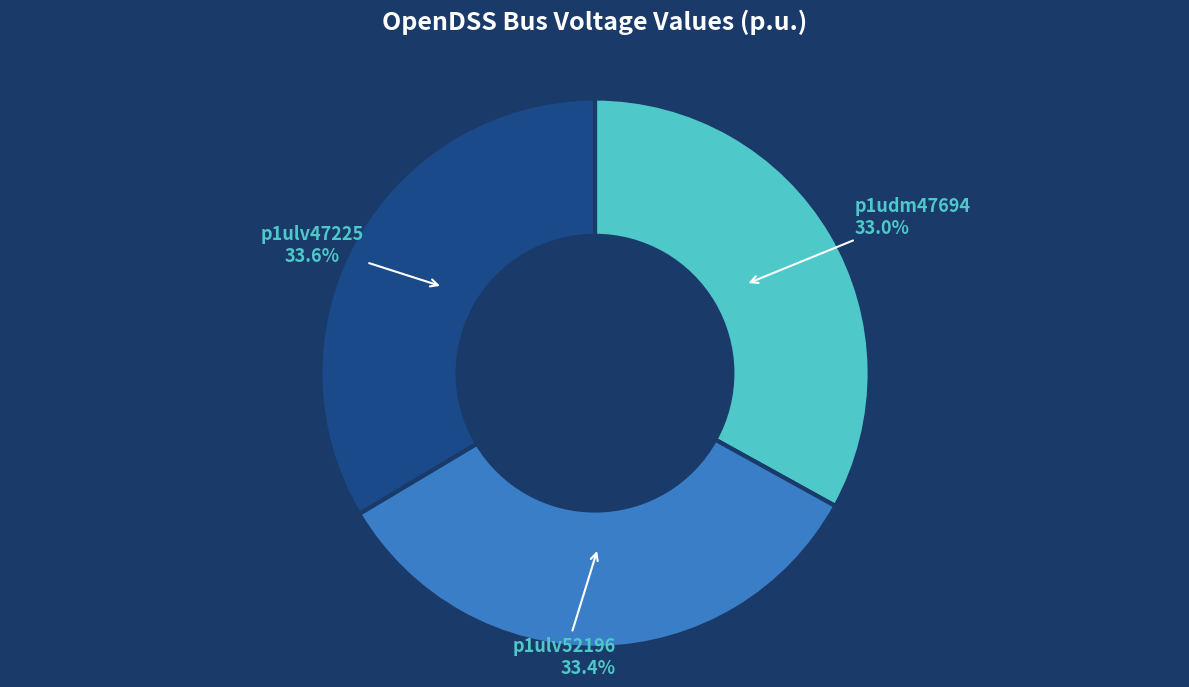

What percentage is the p1ulv52196 slice, to the nearest percent?

33%